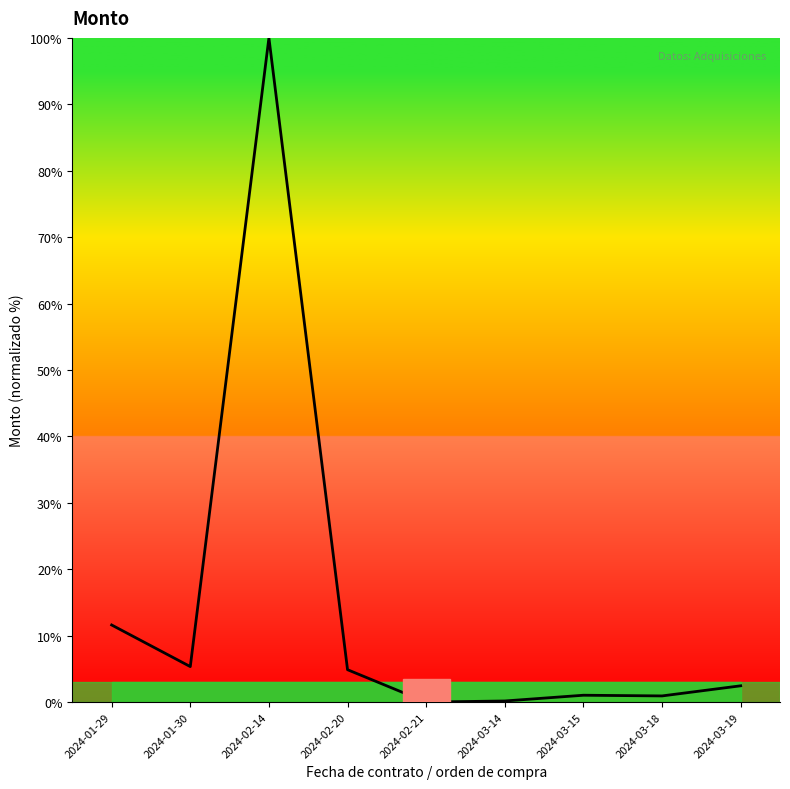

What is the greatest value displayed?

100.0